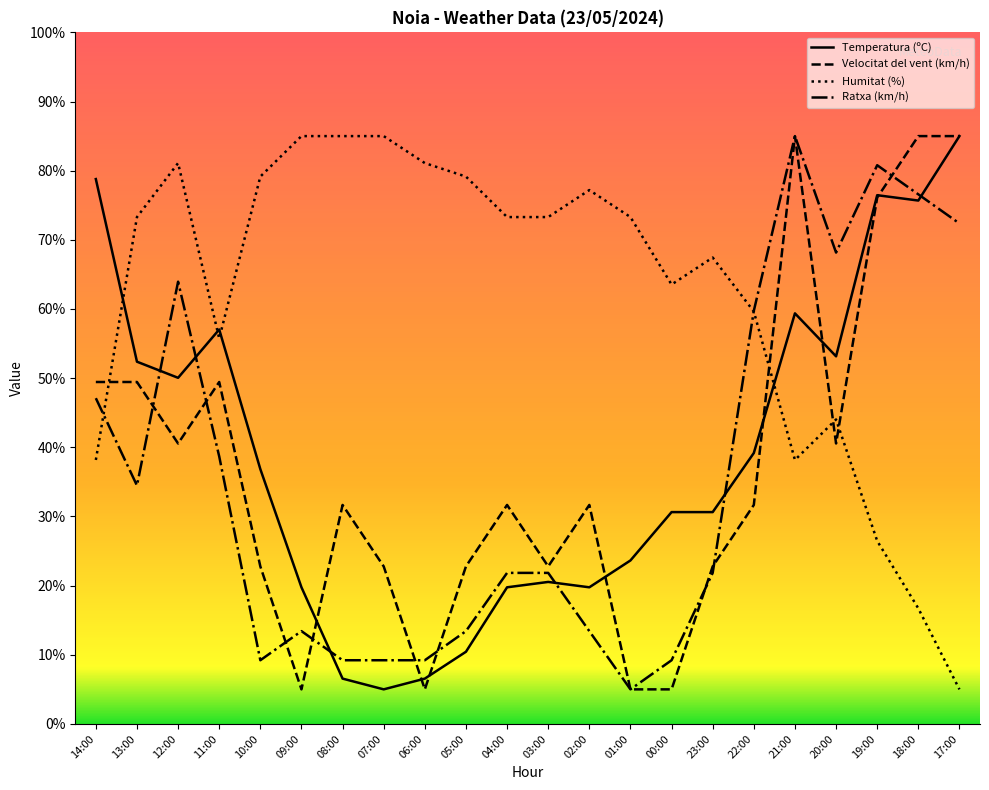

How many lines are shown in the chart?

4